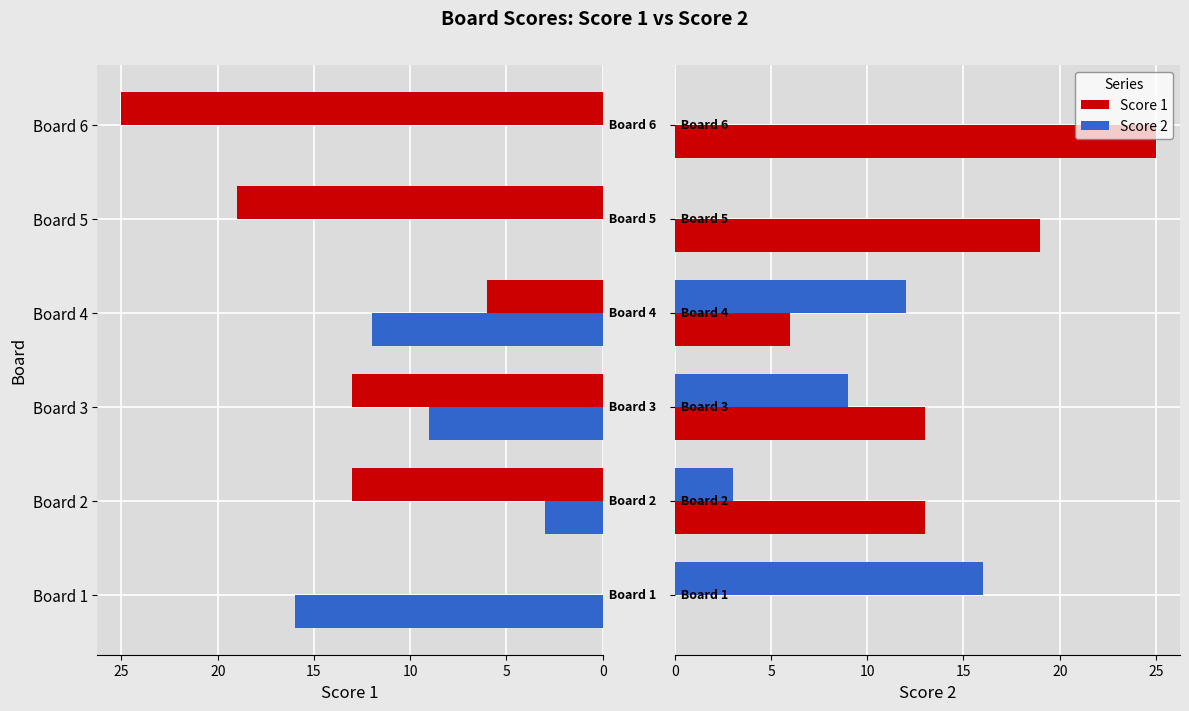

Which series changed the most between Board 3 and Board 4?

Score 1